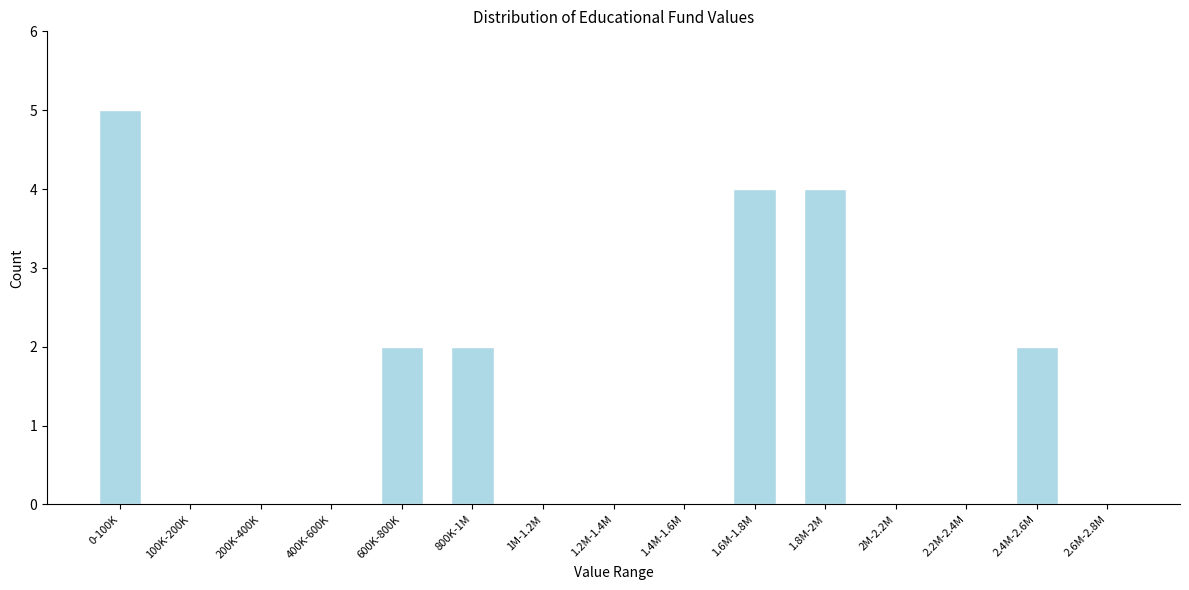

Reading left to right, what are all the values shown in this chart?

0-100K=5	100K-200K=0	200K-400K=0	400K-600K=0	600K-800K=2	800K-1M=2	1M-1.2M=0	1.2M-1.4M=0	1.4M-1.6M=0	1.6M-1.8M=4	1.8M-2M=4	2M-2.2M=0	2.2M-2.4M=0	2.4M-2.6M=2	2.6M-2.8M=0